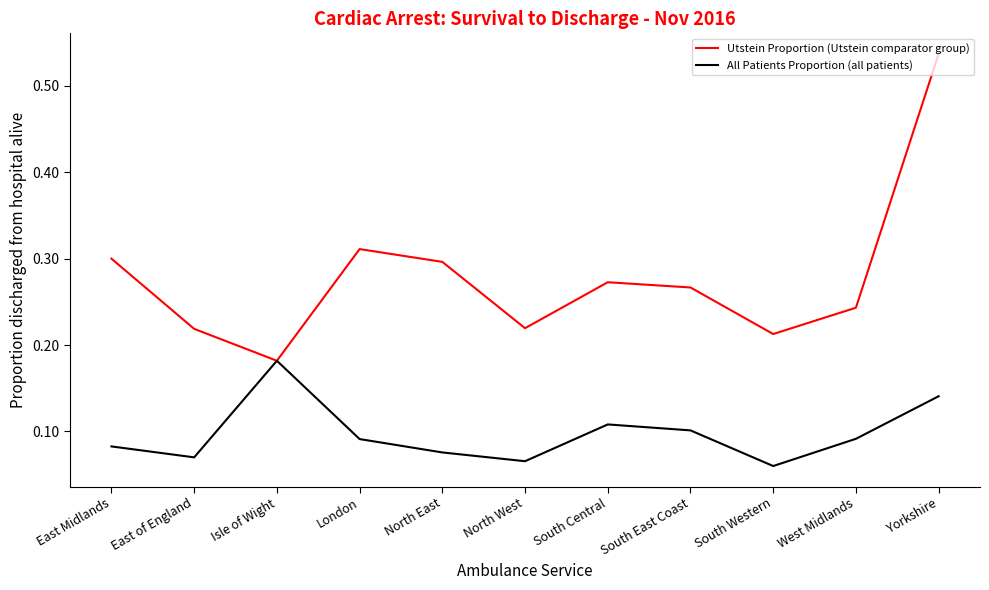

What is the total value across all series at South East Coast?

0.4